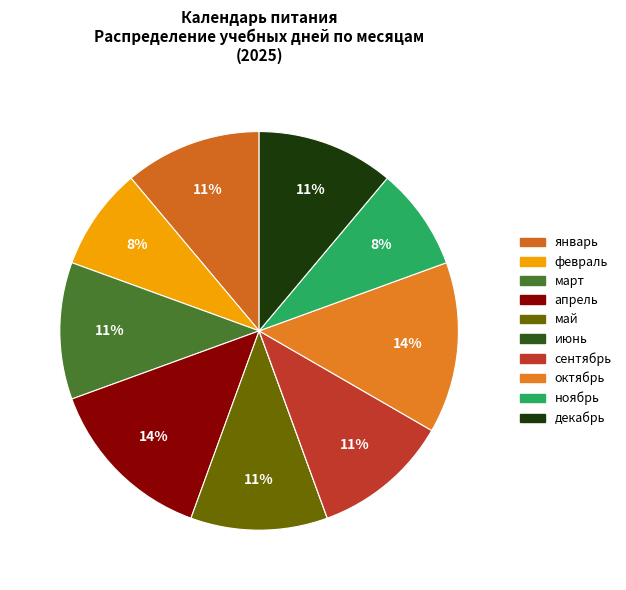

Is there a majority slice in this chart?

No